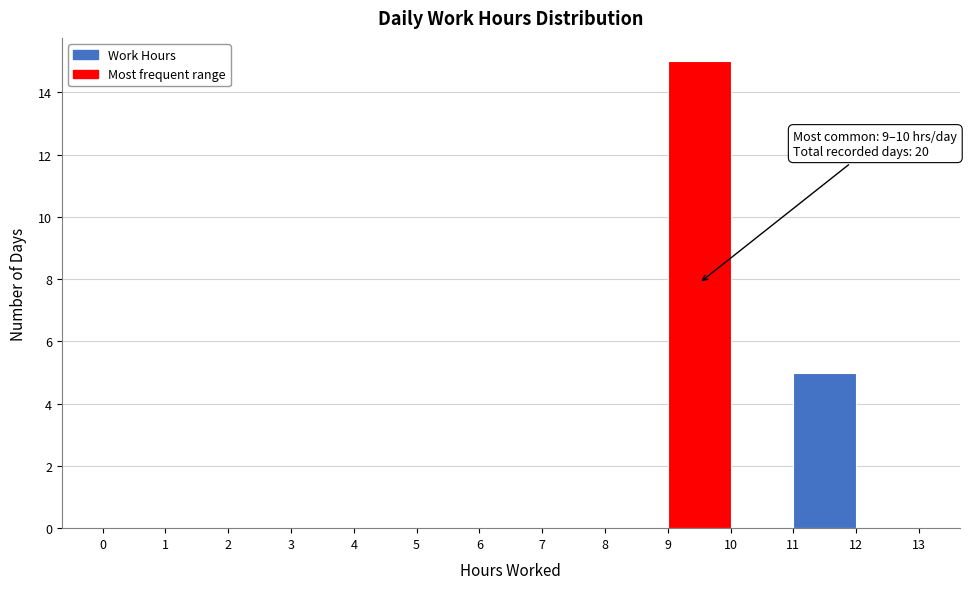

Which range on the x-axis has the tallest bar?

9 to 10